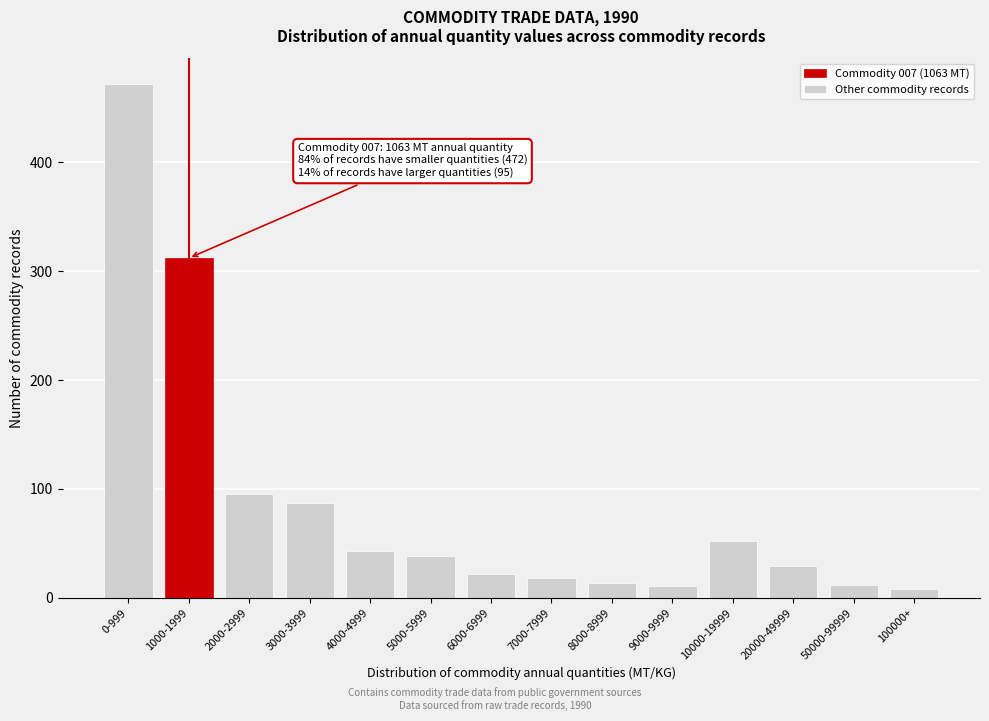

The chart shows a value of 95 at 2000-2999. True or false?

True